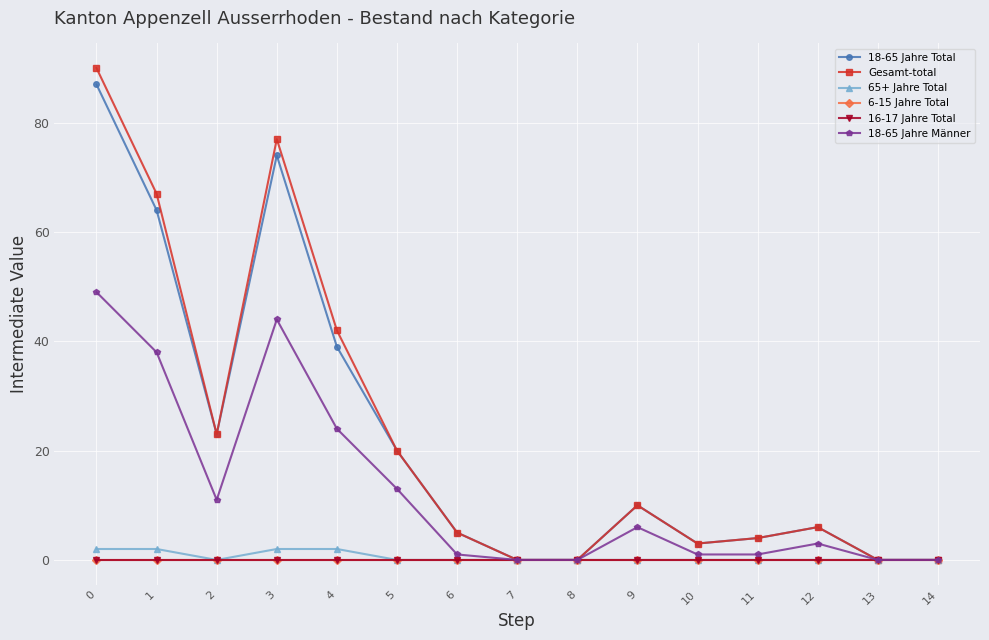

Is this an area chart (filled region under the line)?

No